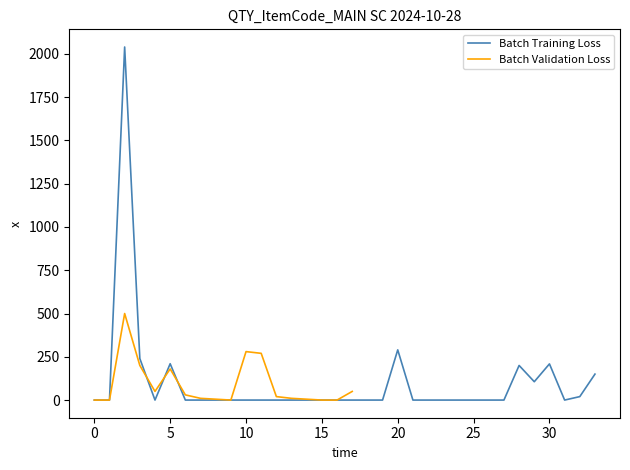

How many interior local peaks (higher than both neighbors) does the data have?

5